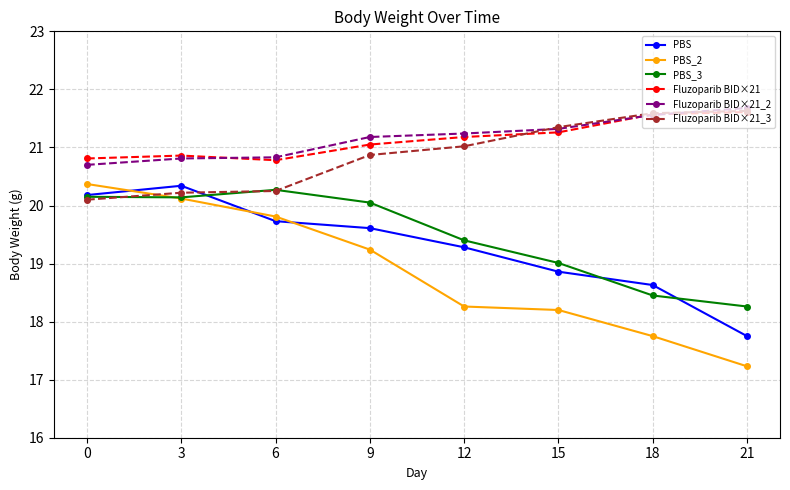

What is the sum of all PBS_2 values?

151.0